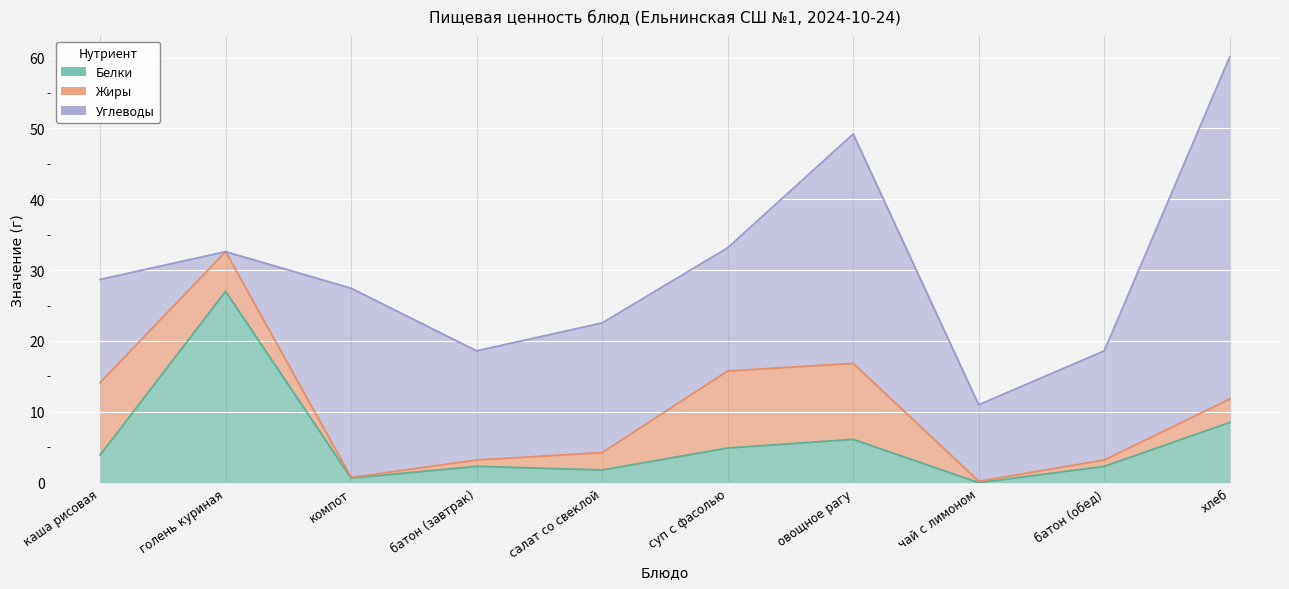

At каша рисовая, list the series in order from largest to smallest.

Углеводы, Жиры, Белки